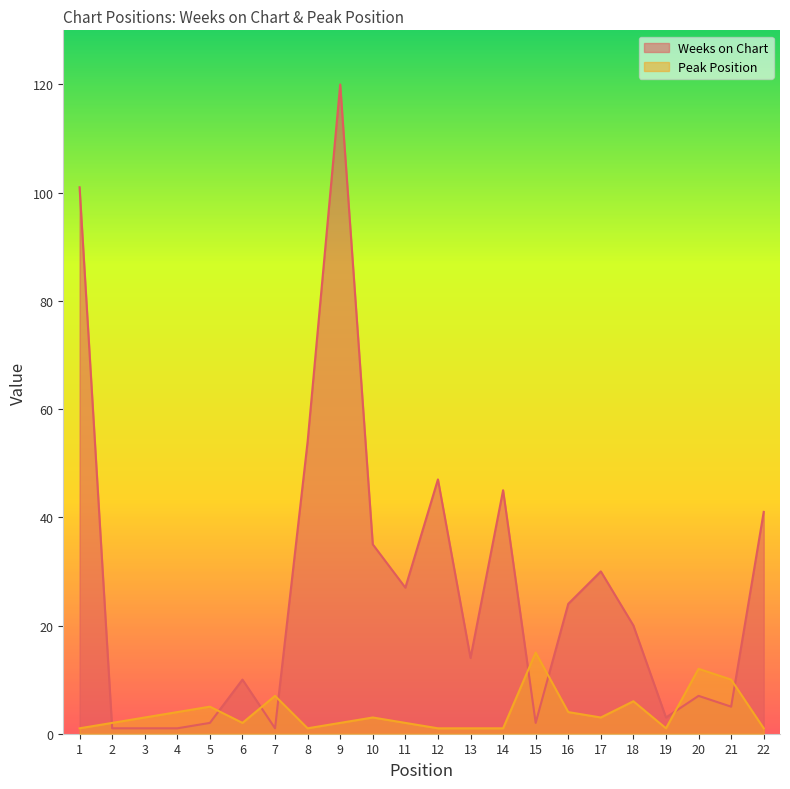

At which category does Peak Position reach its first local peak?

5